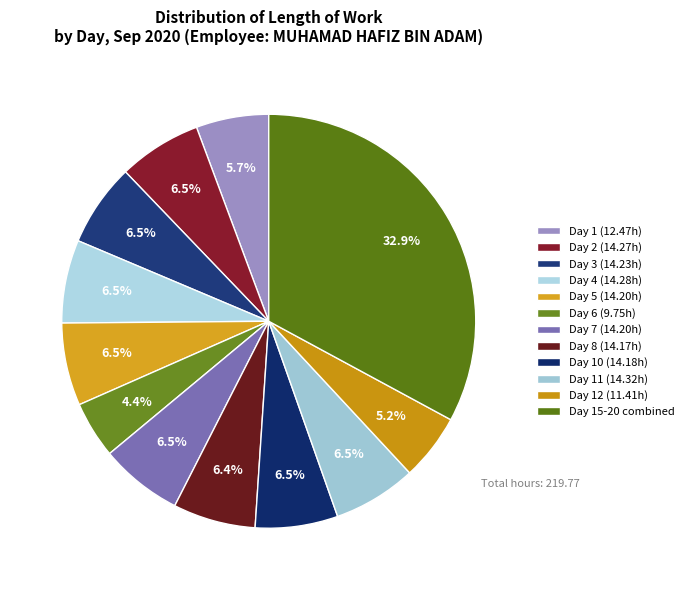

How many slices are in this pie chart?

12